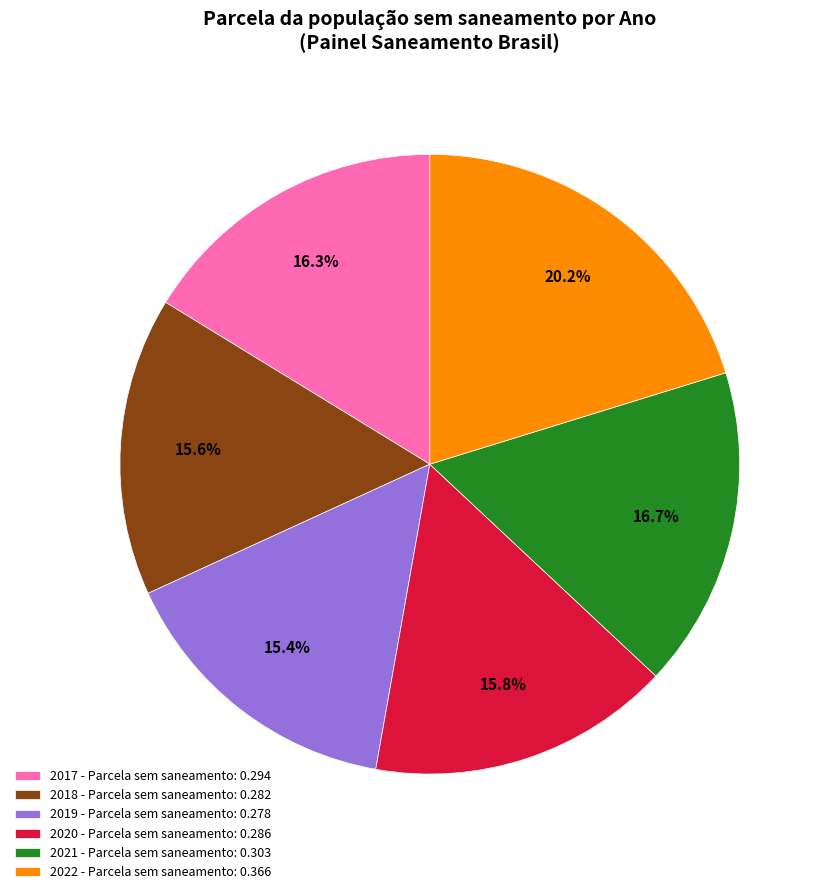

Which slice is the largest?

2022 - Parcela sem saneamento: 0.366